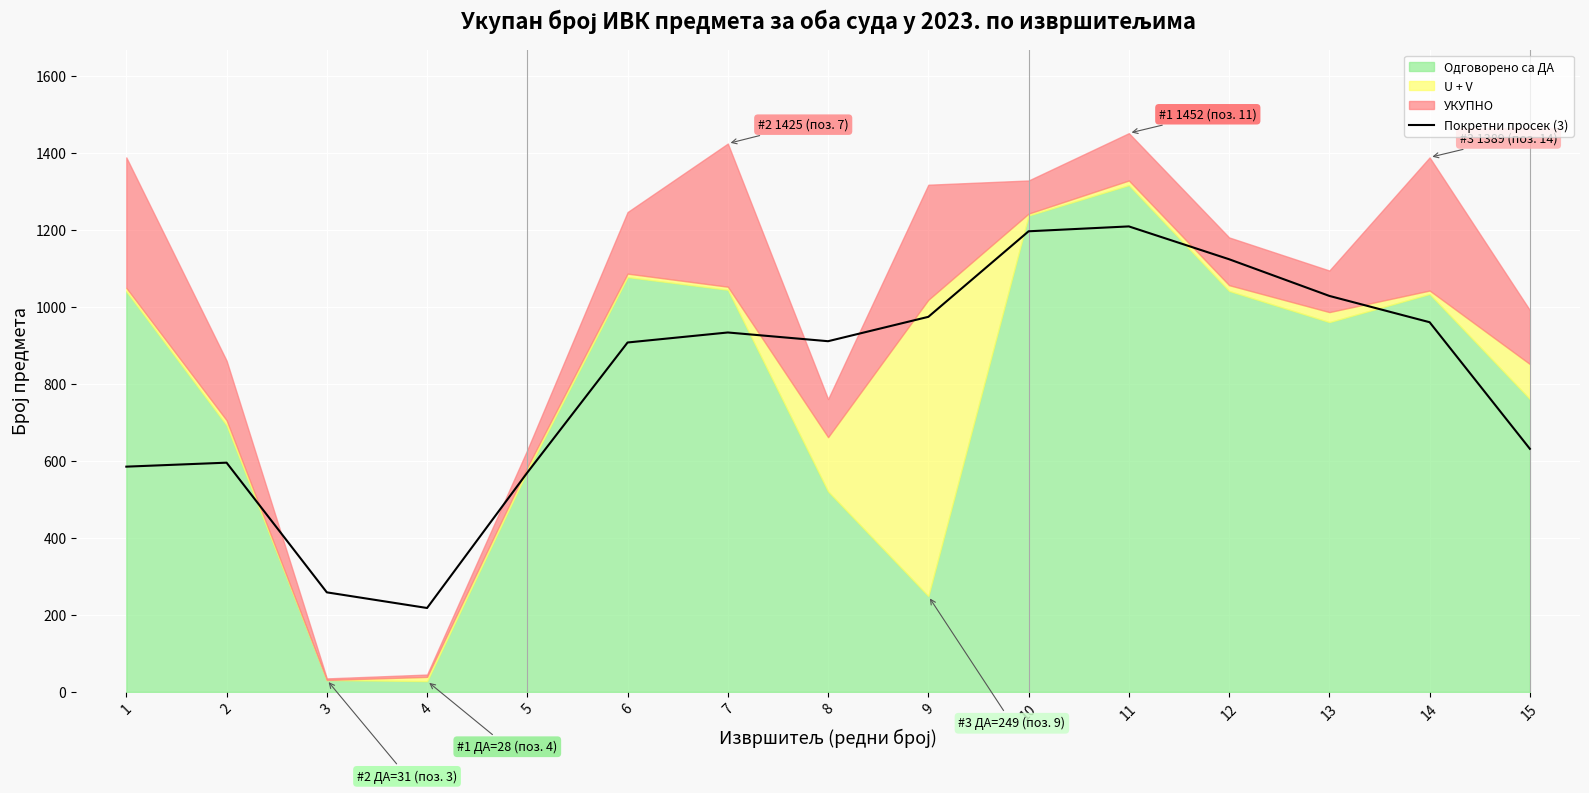

The value of Покретни просек (3) at 8 is 911.3. True or false?

True